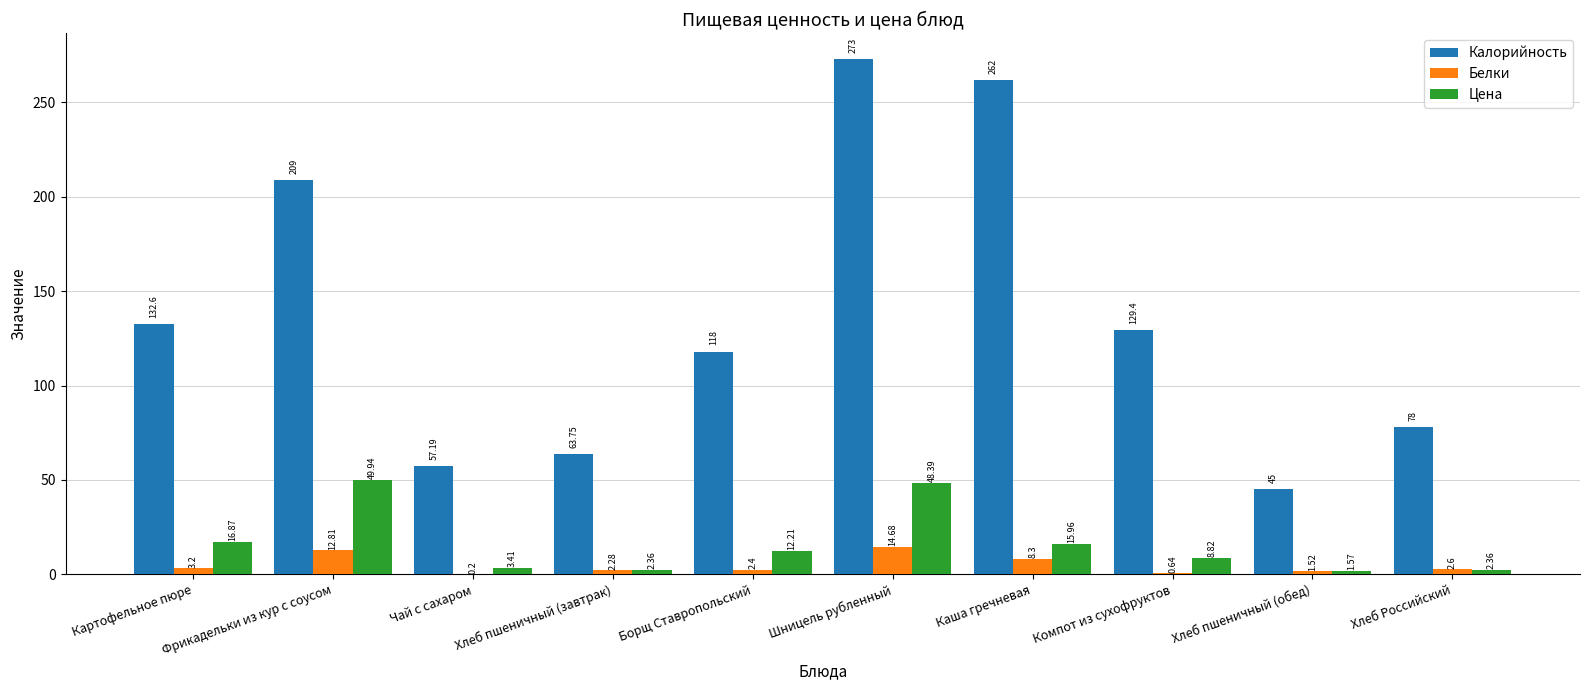

Where is Цена nearest to the value 25?

Картофельное пюре